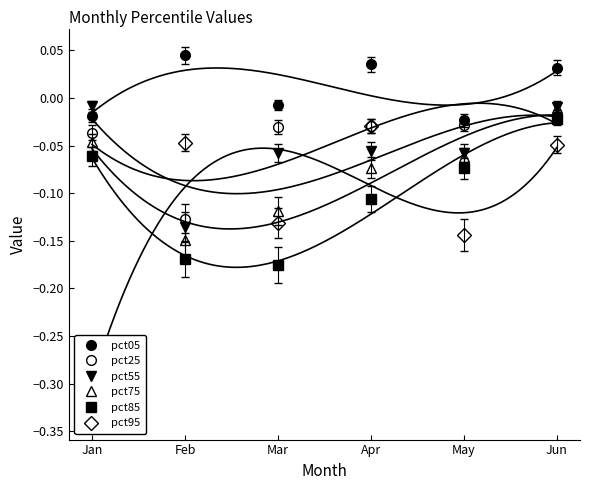

What is the value of the pct85 point at the 1st from the left?

-0.1